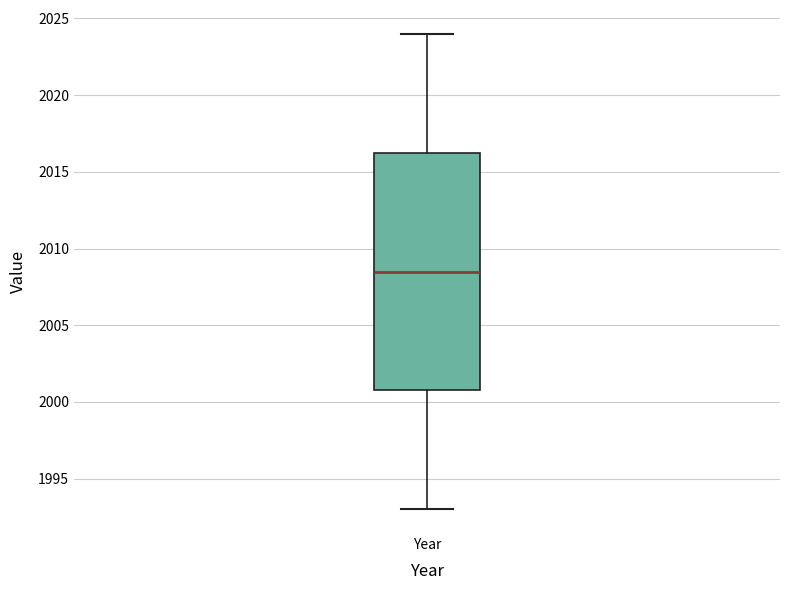

Read this box plot against the y-axis: the position of the median line, the range covered by the box, and the ends of both whiskers. The values are not printed on the chart, so give them approximately, as read against the axis.

median 2008.5, box 2001.0 to 2016.5, whiskers 1993.0 to 2024.0